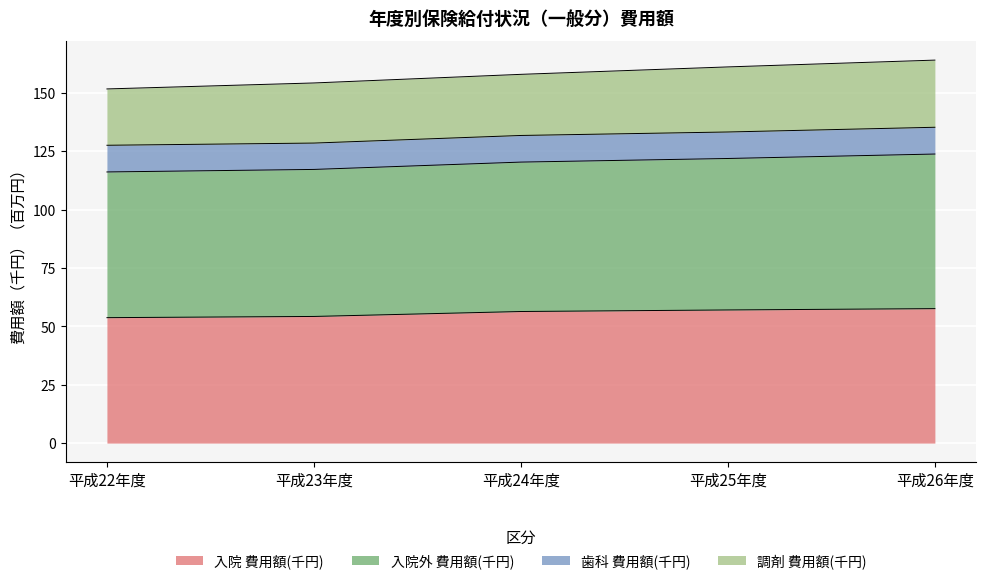

True or false: 入院外 費用額(千円) has a value of 252.9 at 平成26年度.

False